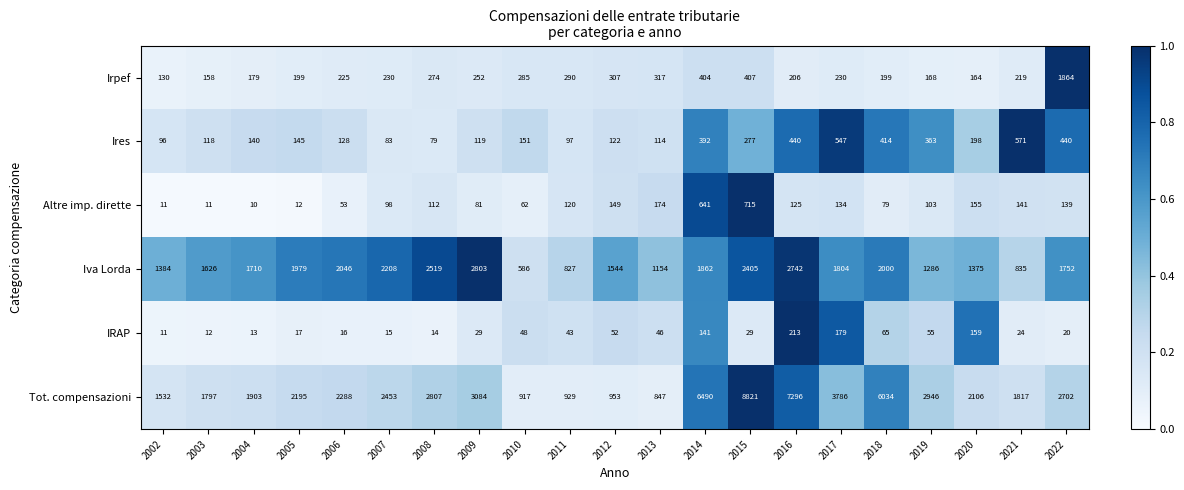

Which category has the highest value in the Tot. compensazioni series?

2015